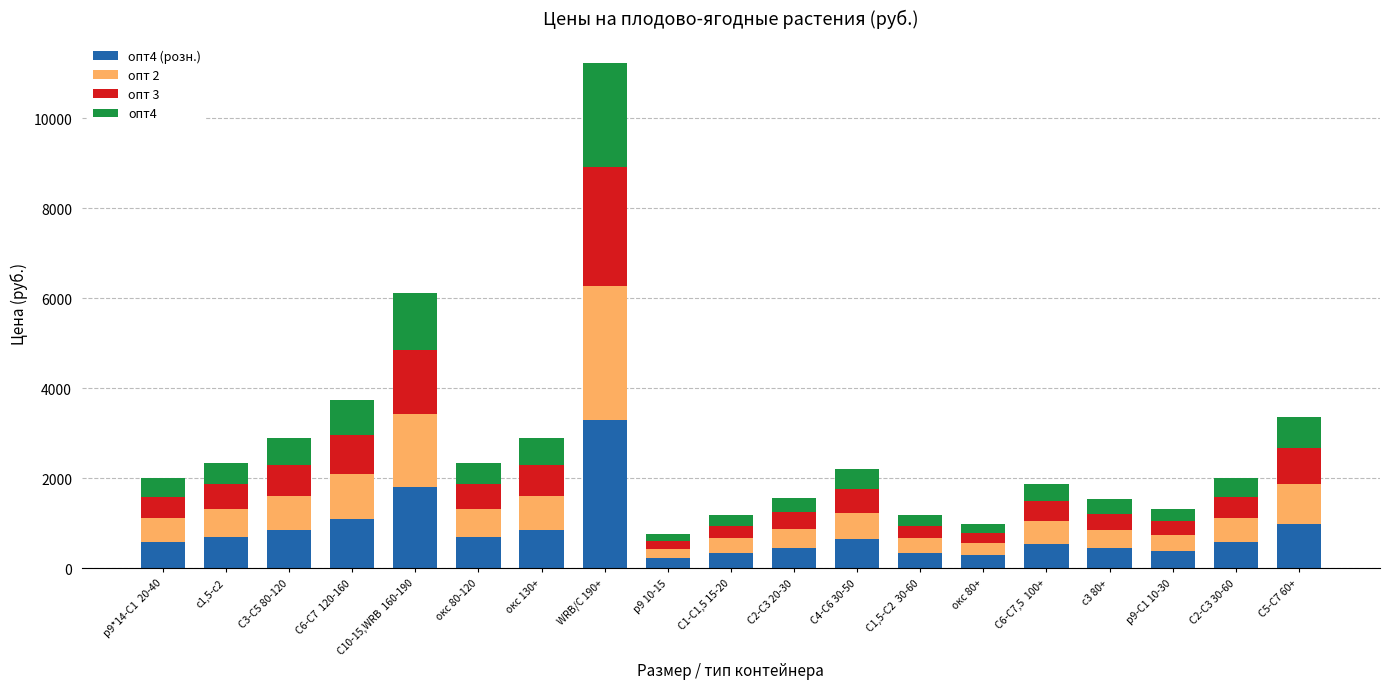

At which category is the sum across all series the highest?

WRB/С 190+